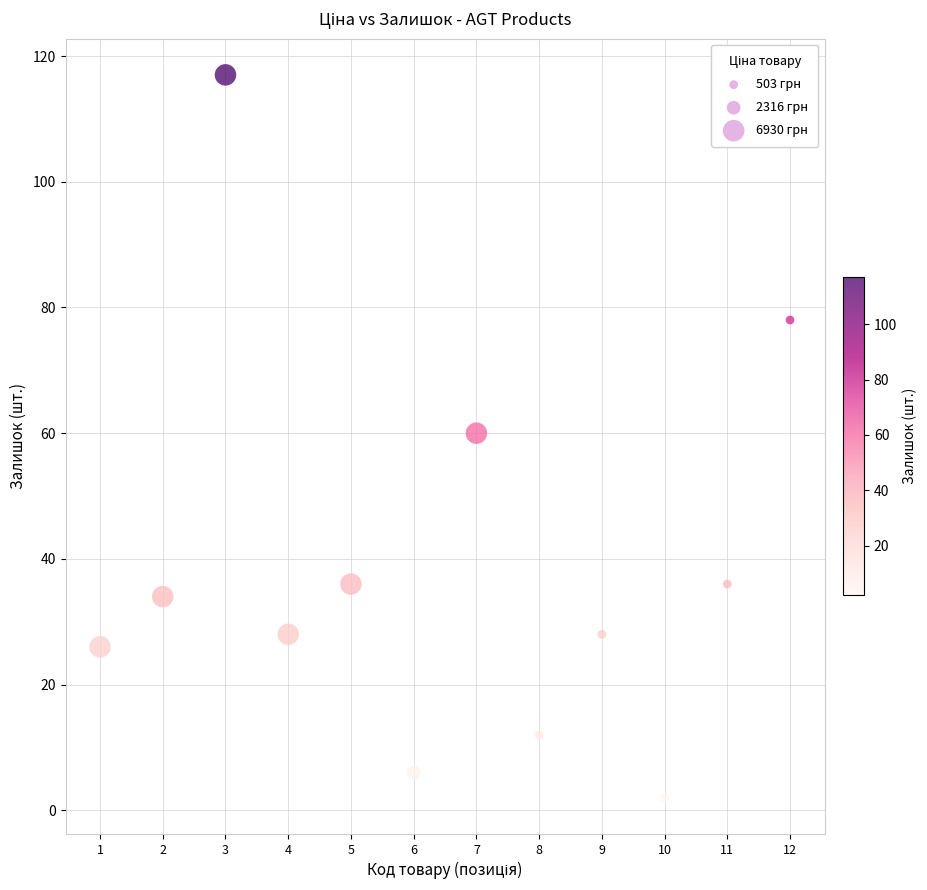

What is the average X value?

6